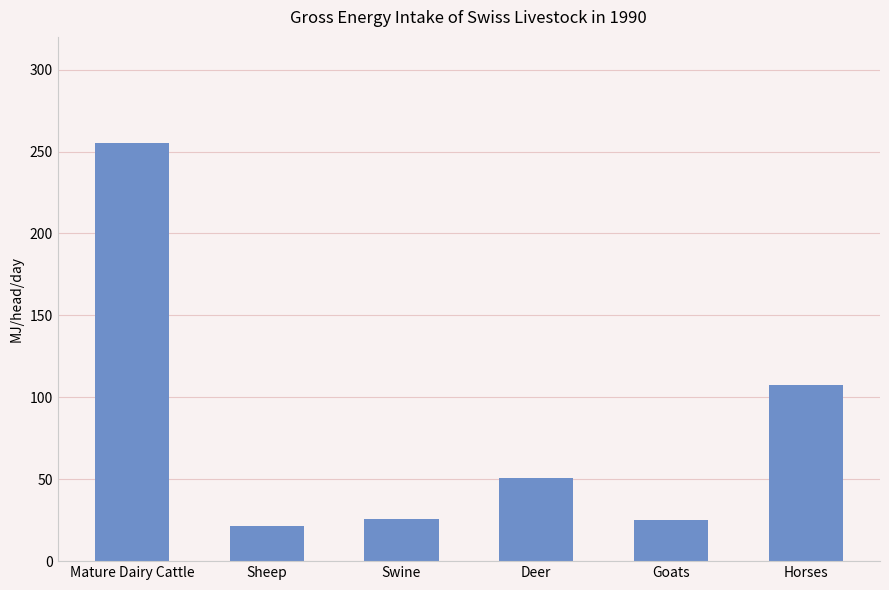

The value at Horses is 107.3. True or false?

True